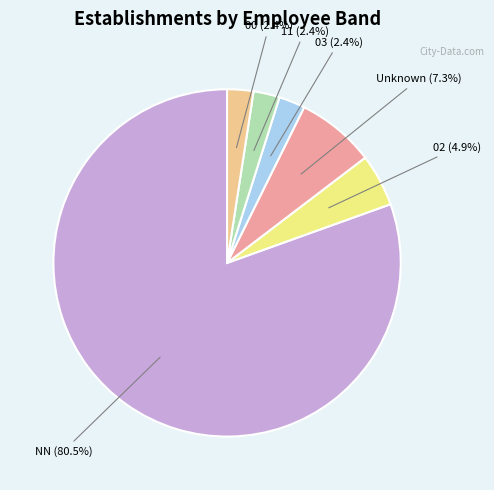

Is there a majority slice in this chart?

Yes